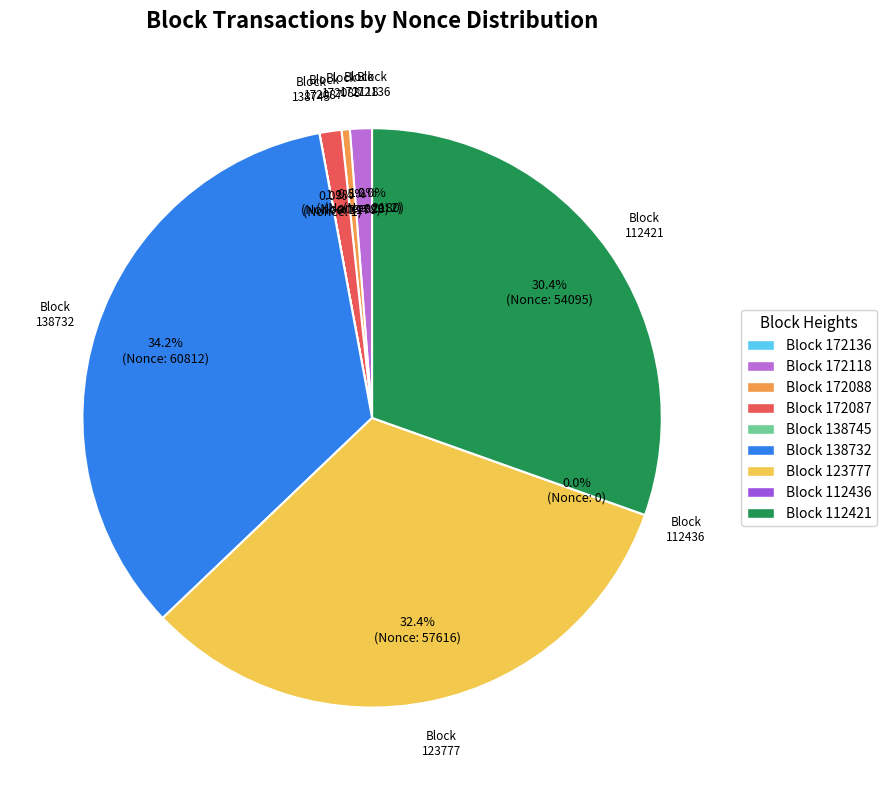

Which slice is the largest?

138732